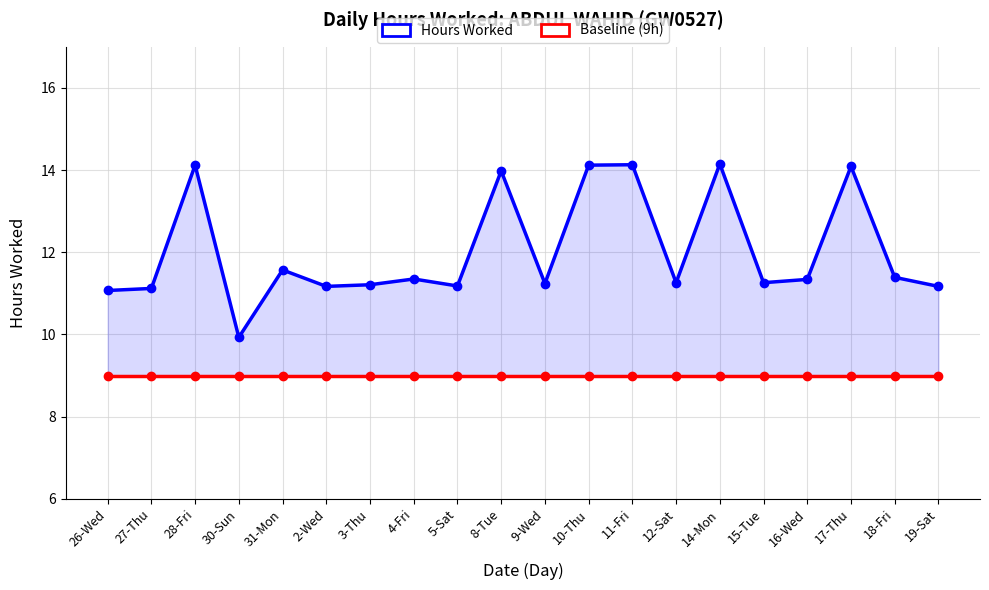

True or false: Baseline (9h) and Hours Worked intersect in this chart.

False